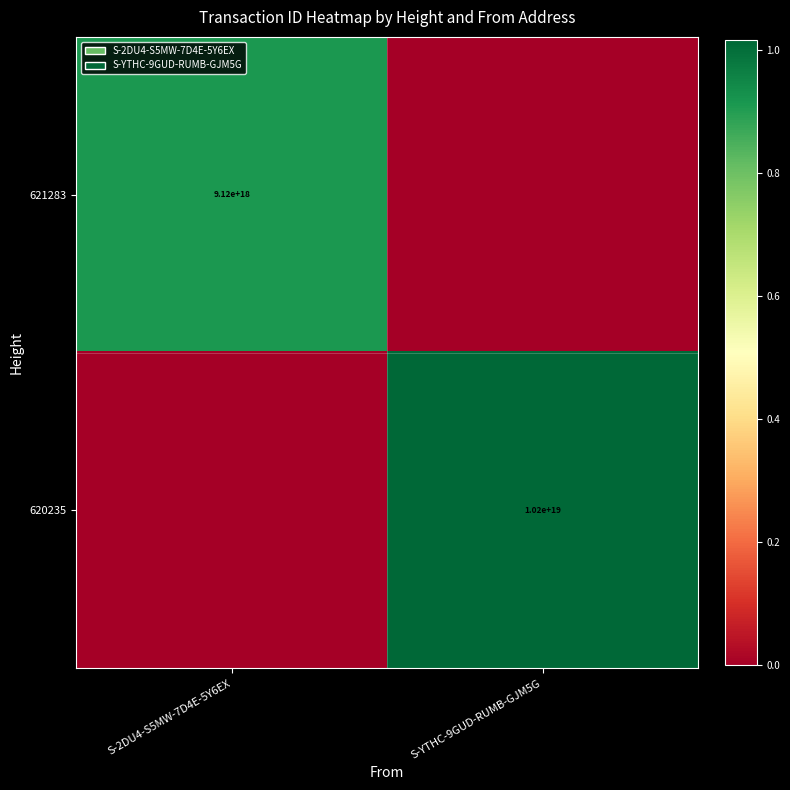

True or false: 621283 has a value of 13729549053389627392 at S-2DU4-S5MW-7D4E-5Y6EX.

False